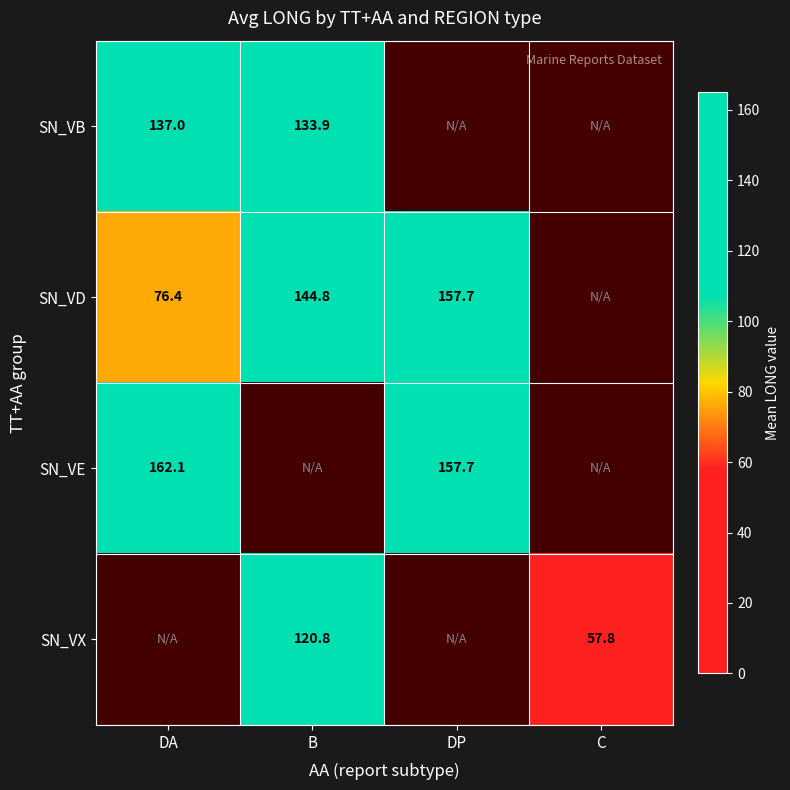

The value of SN_VD at DA is 76.4. True or false?

True